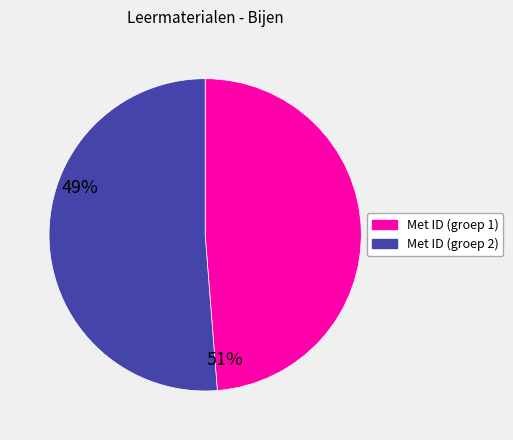

Is there a majority slice in this chart?

Yes